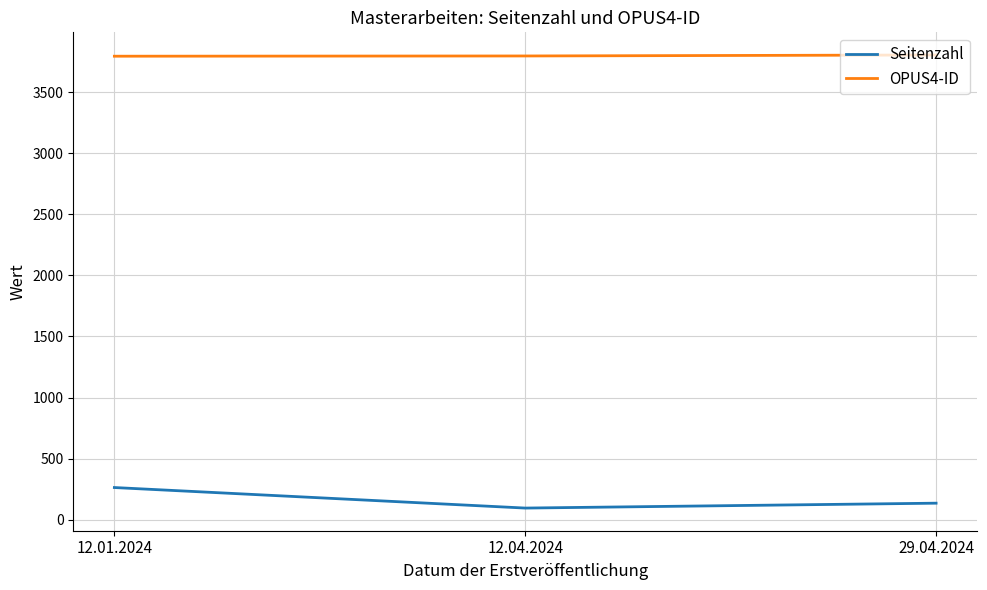

True or false: OPUS4-ID has a value of 5710 at 12.01.2024.

False